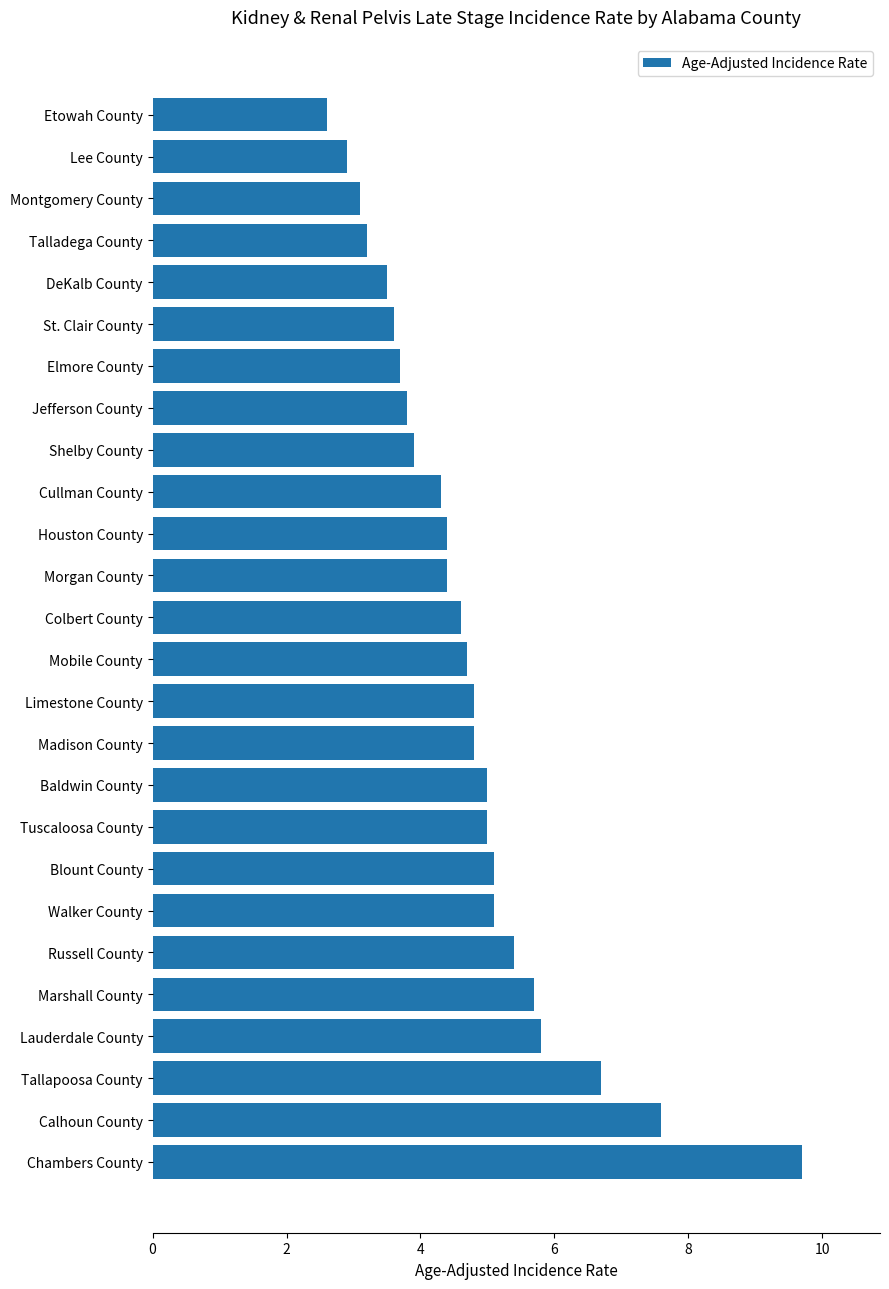

Between Elmore County and Lauderdale County, which is larger?

Lauderdale County